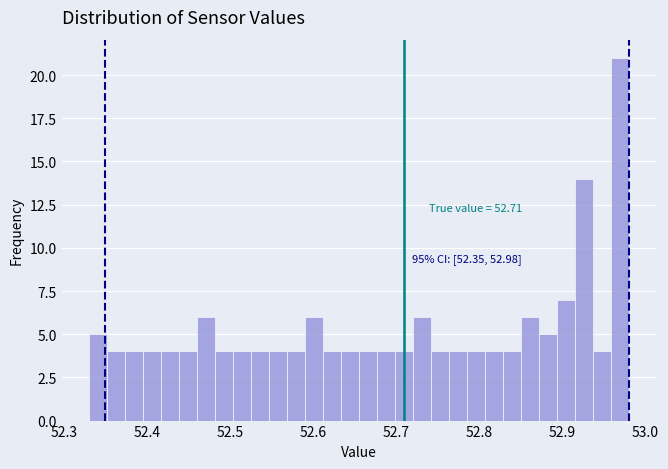

Read against the x-axis, roughly where is the centre of the tallest bar?

52.97